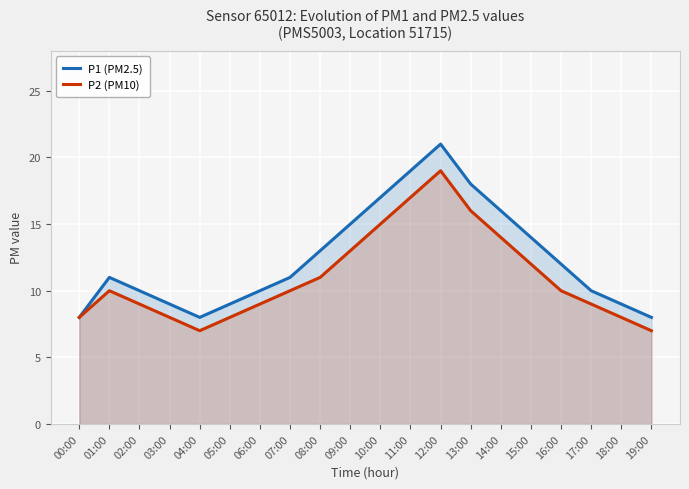

The P2 (PM10) series shows 7 at 04:00. True or false?

True